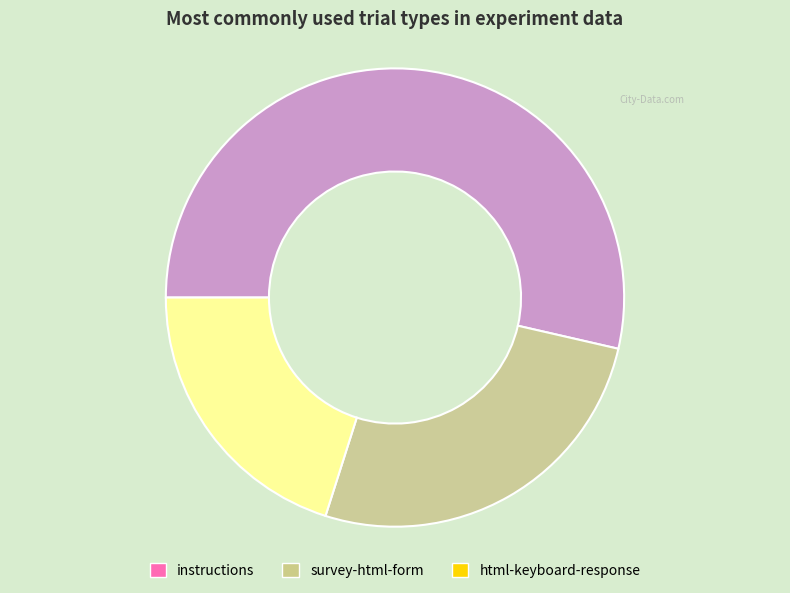

What is the smallest slice in the pie chart?

html-keyboard-response